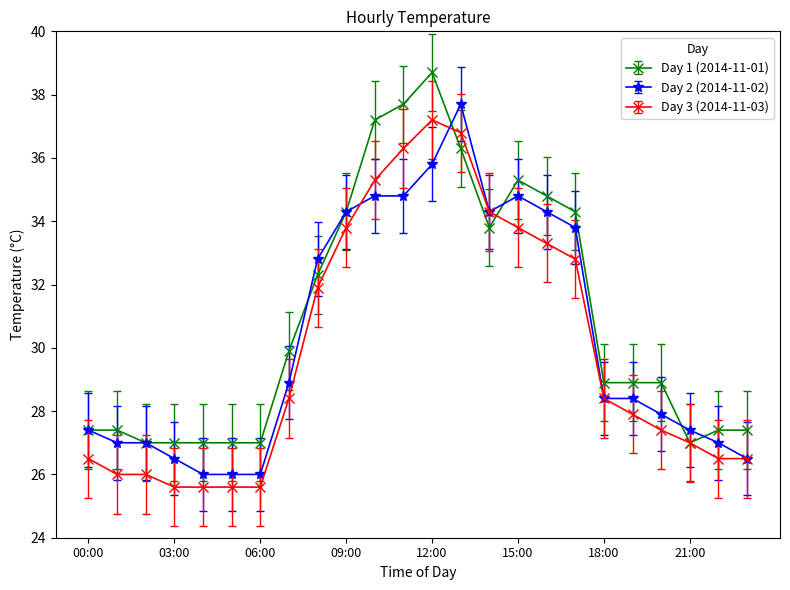

What is the greatest value displayed?

38.7